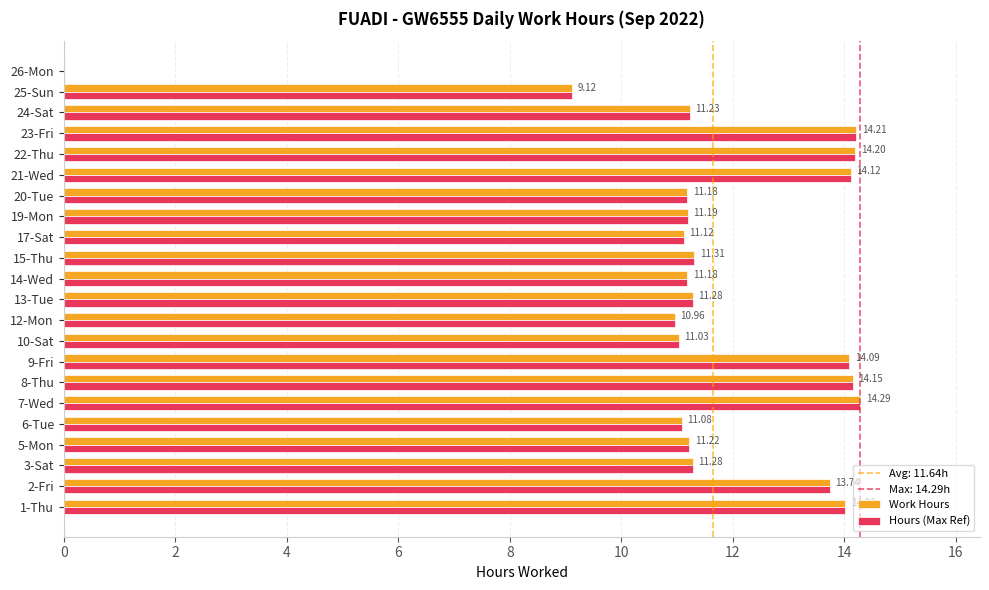

What is the sum of the Hours (Max Ref) values at 22-Thu and 24-Sat?

25.4